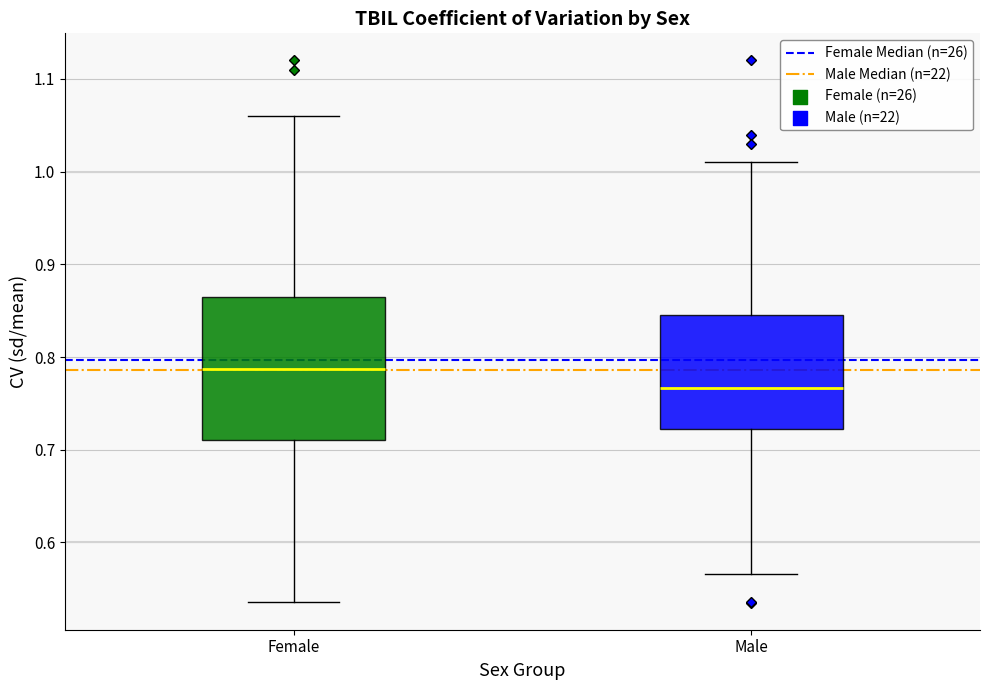

Reading left to right, transcribe this box plot: for each box, give where its median line is, the range the box spans, and where its two whiskers end, as read against the y-axis. The values are not printed on the chart, so give them approximately, as read against the axis.

Female: median 0.79, box 0.71 to 0.87, whiskers 0.54 to 1.06
Male: median 0.77, box 0.72 to 0.85, whiskers 0.57 to 1.01